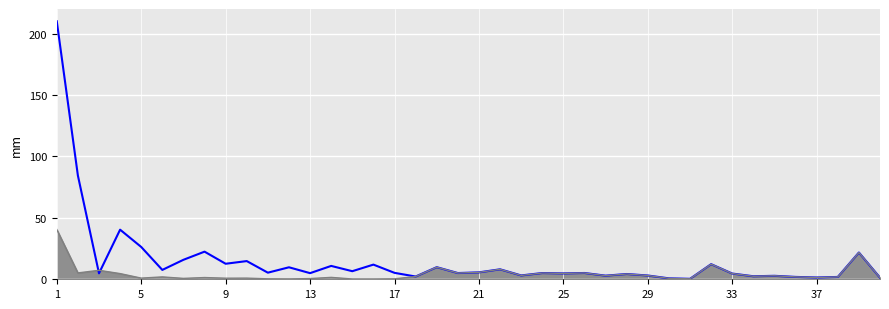

What is the maximum value shown in the chart?

210.0